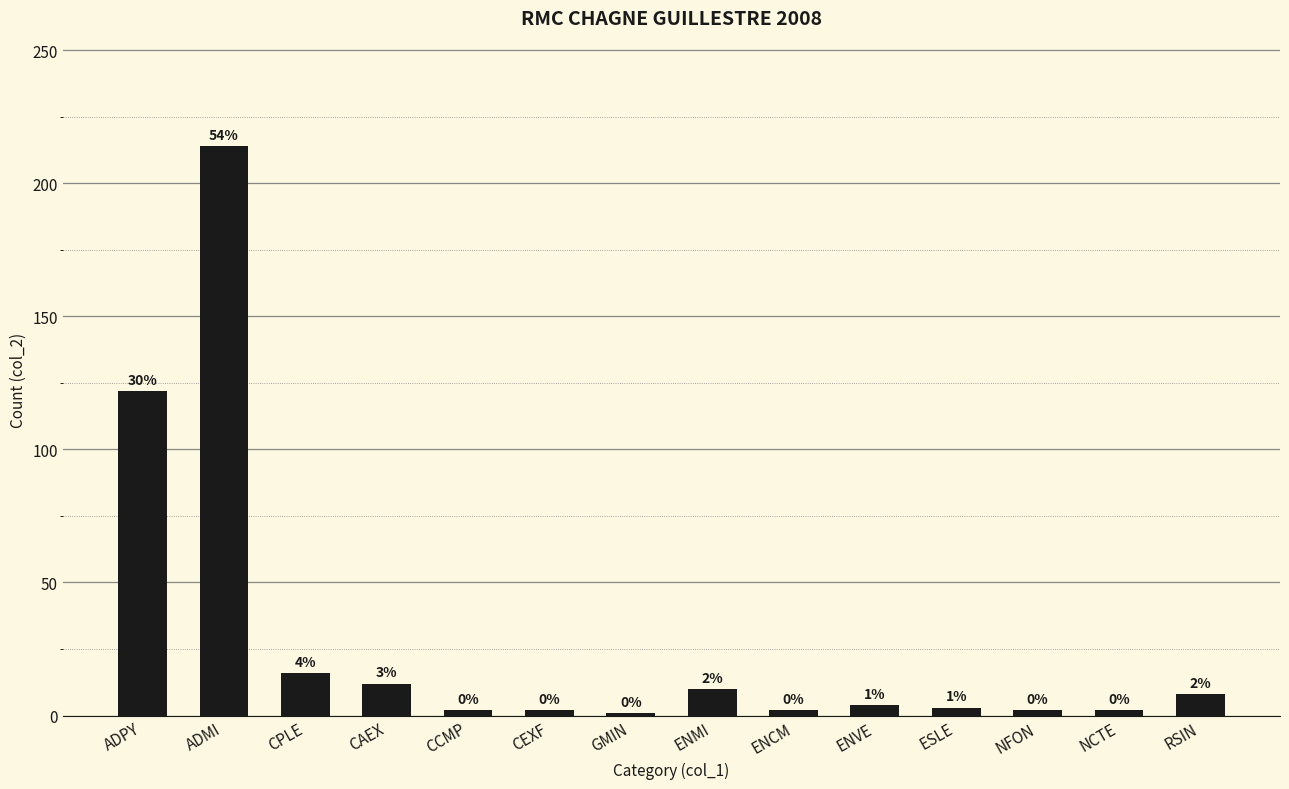

The value at ESLE is 1. True or false?

False